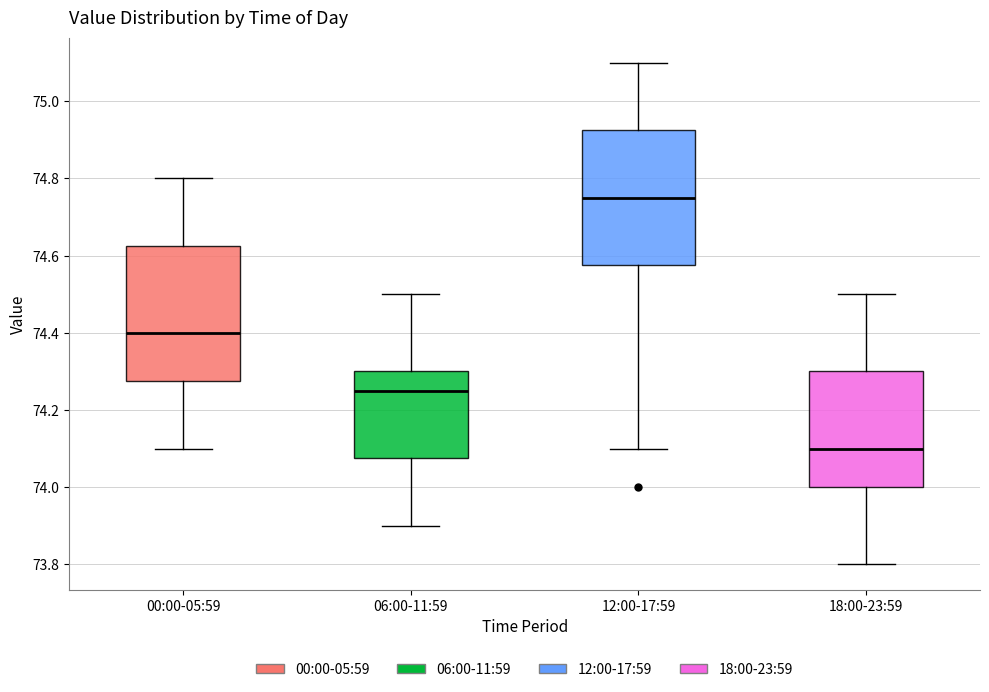

Where does the upper whisker of the box for 18:00-23:59 end on the y-axis? The values are not printed on the chart, so give them approximately, as read against the axis.

74.50